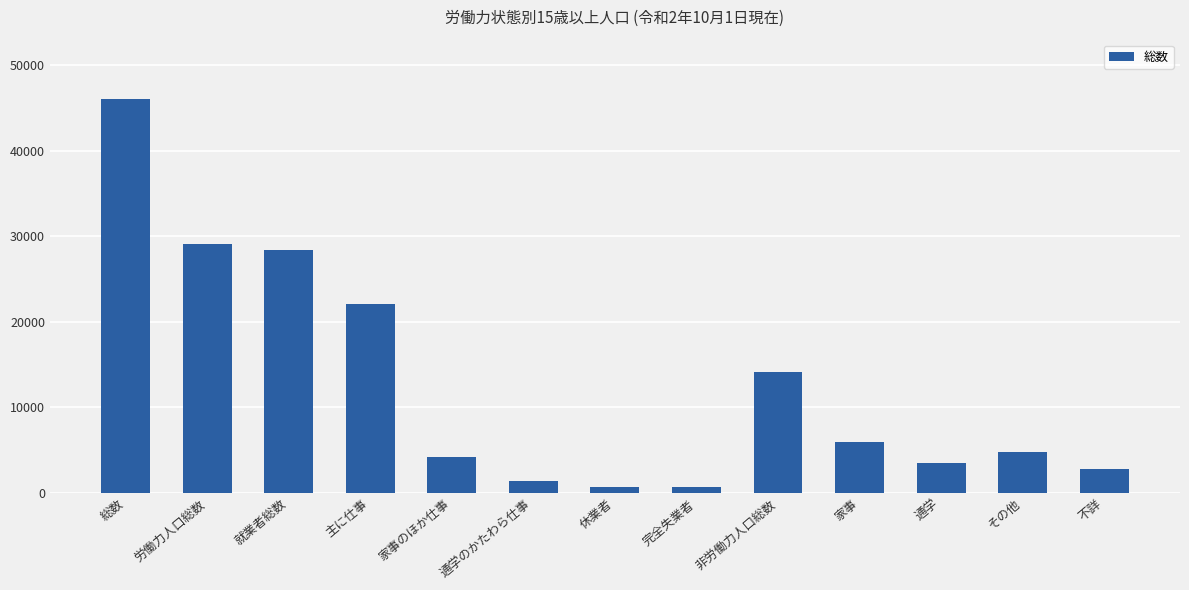

What is the average value?

12601